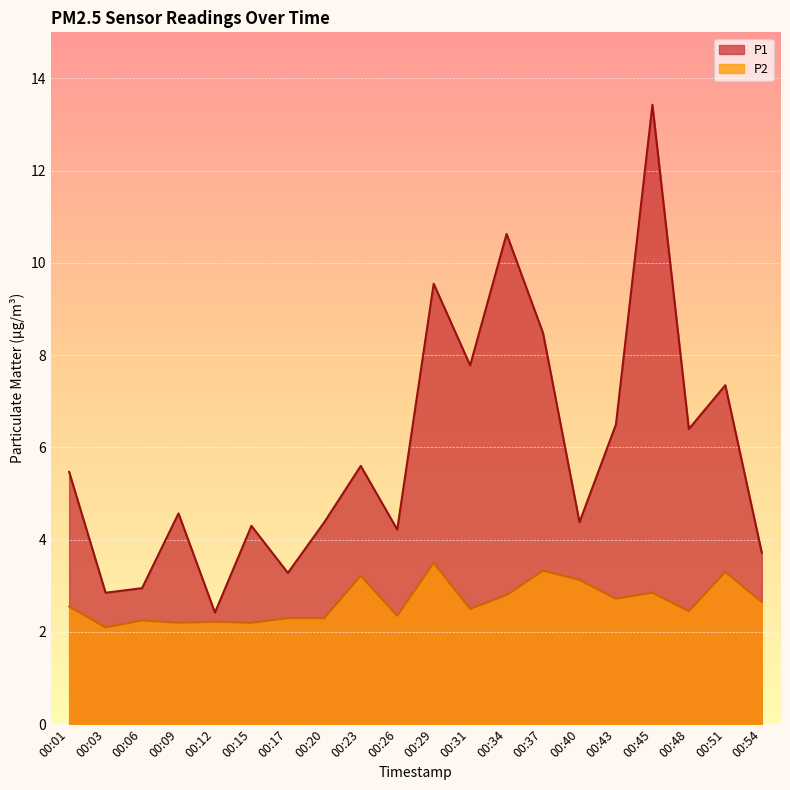

Is it true that P2 equals 3.4 at 00:06?

False